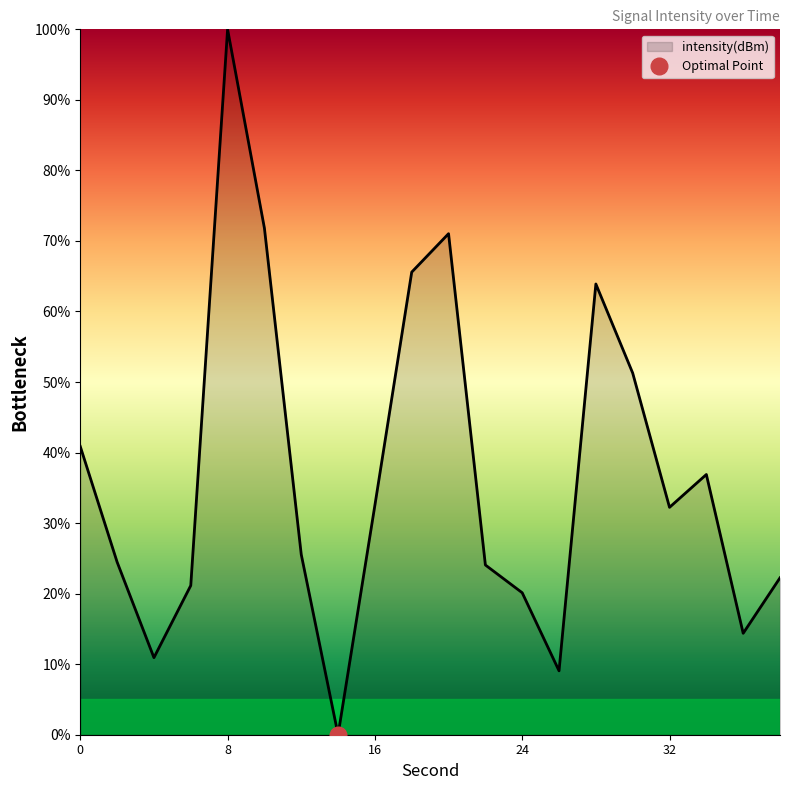

What is the sum of the values at 36 and 22?

38.4